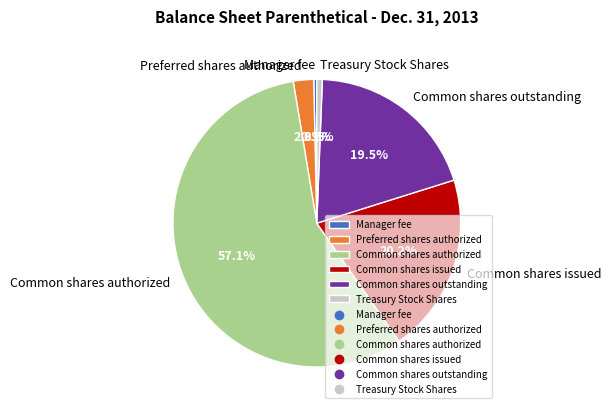

True or false: Common shares issued accounts for 29% of the total.

False